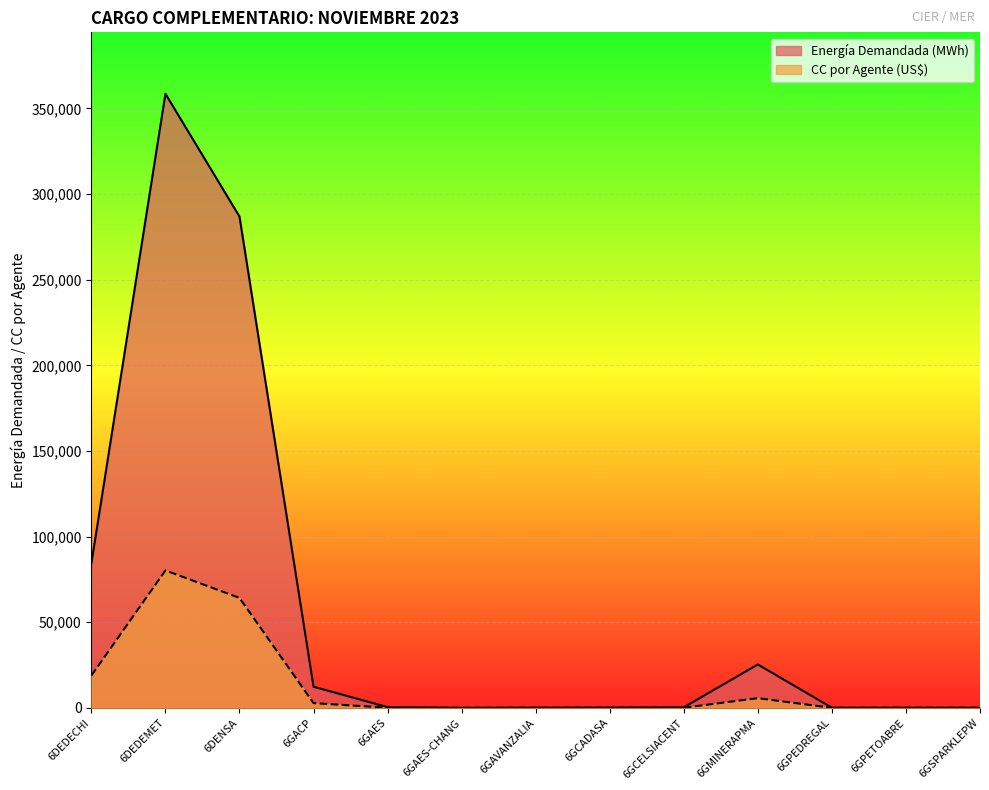

Count the number of data series in this chart.

2